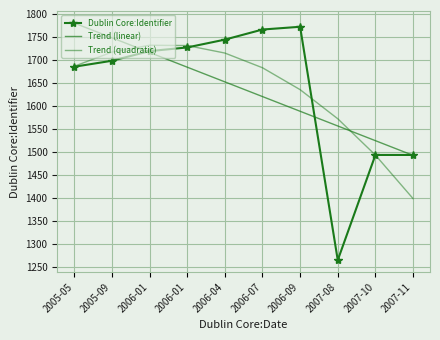

Reading right to left, transcribe all the data shown in this chart.

Dublin Core:Identifier: 1493.0	1493.0	1264.0	1772.0	1766.0	1744.0	1727.0	1719.0	1698.0	1685.0
Trend (linear): 1492.1	1524.1	1556.1	1588.1	1620.1	1652.1	1684.1	1716.1	1748.1	1780.1
Trend (quadratic): 1398.0	1492.7	1571.8	1635.1	1682.8	1714.8	1731.2	1731.8	1716.8	1686.0